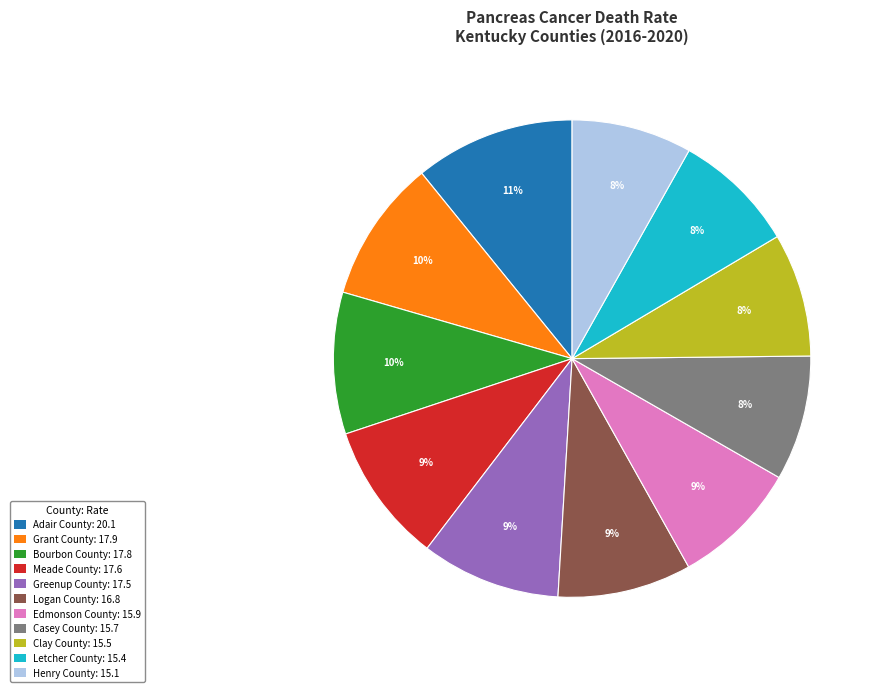

To the nearest percent, what is the difference between the largest and smallest slice percentages?

3%